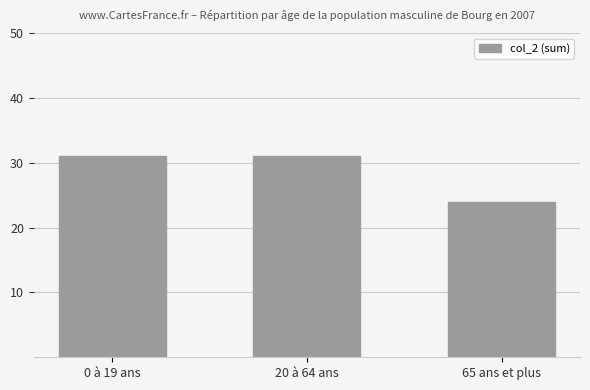

What position from the right is 0 à 19 ans?

3